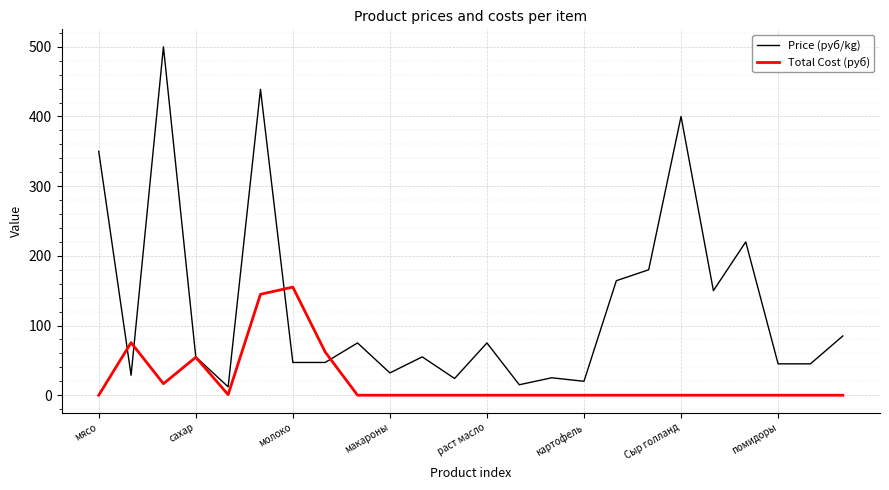

Is this an area chart (filled region under the line)?

No